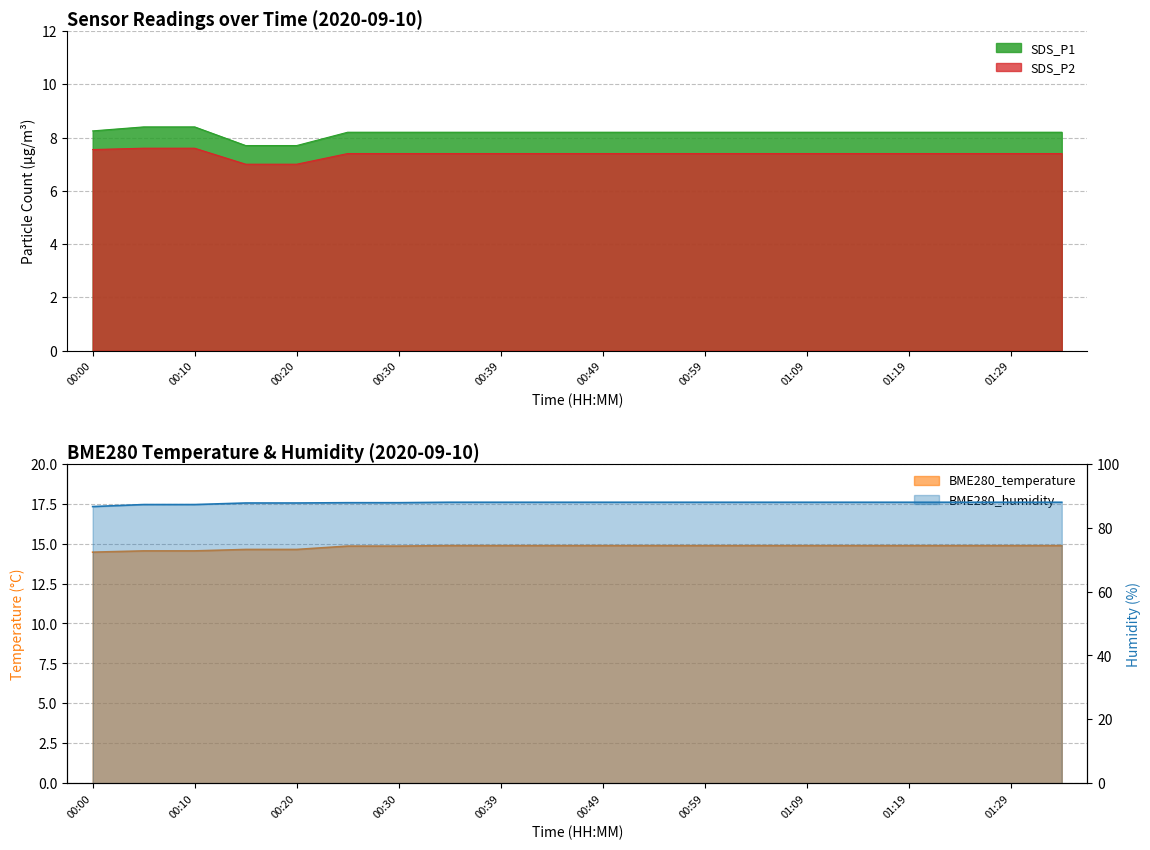

True or false: BME280_temperature has more than 0 points higher than both neighbors.

False